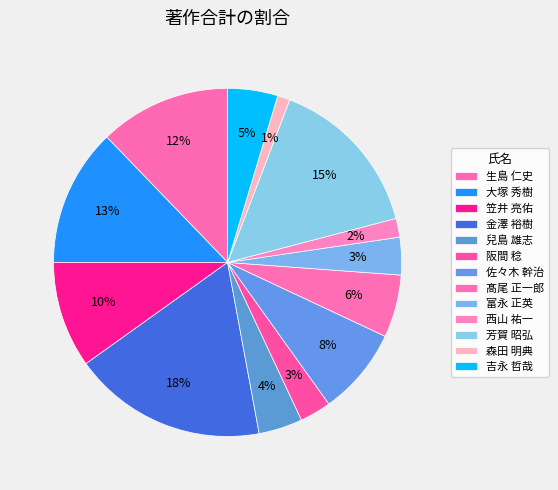

Is there a majority slice in this chart?

No